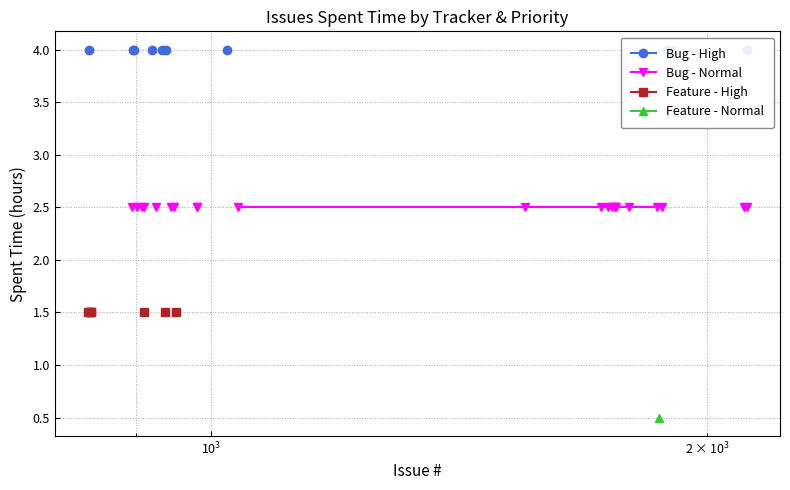

Count the number of data series in this chart.

4